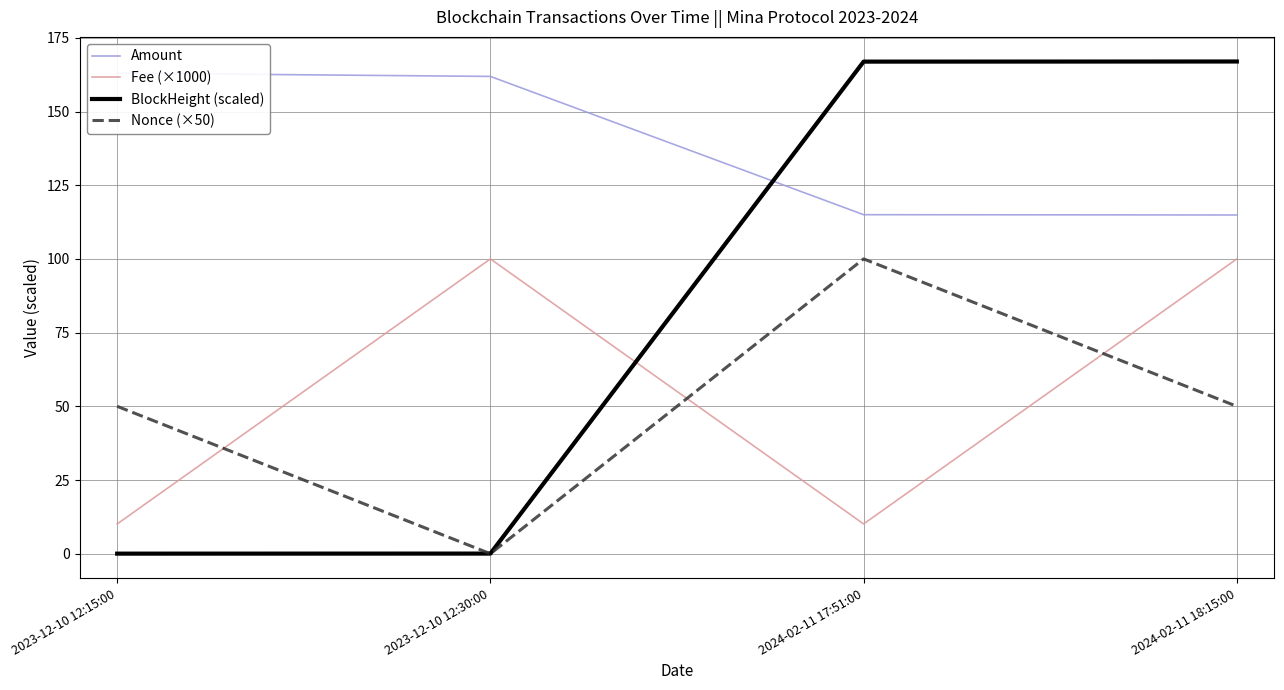

What position from the right is 2024-02-11 18:15:00?

1